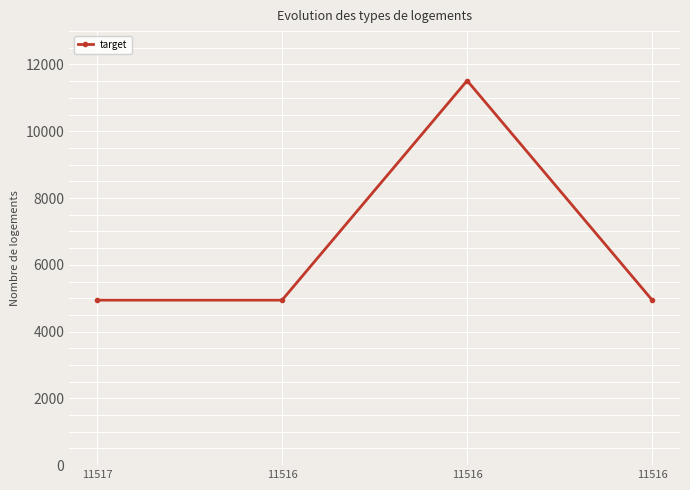

Which has a higher value, 11516 or 11516?

11516